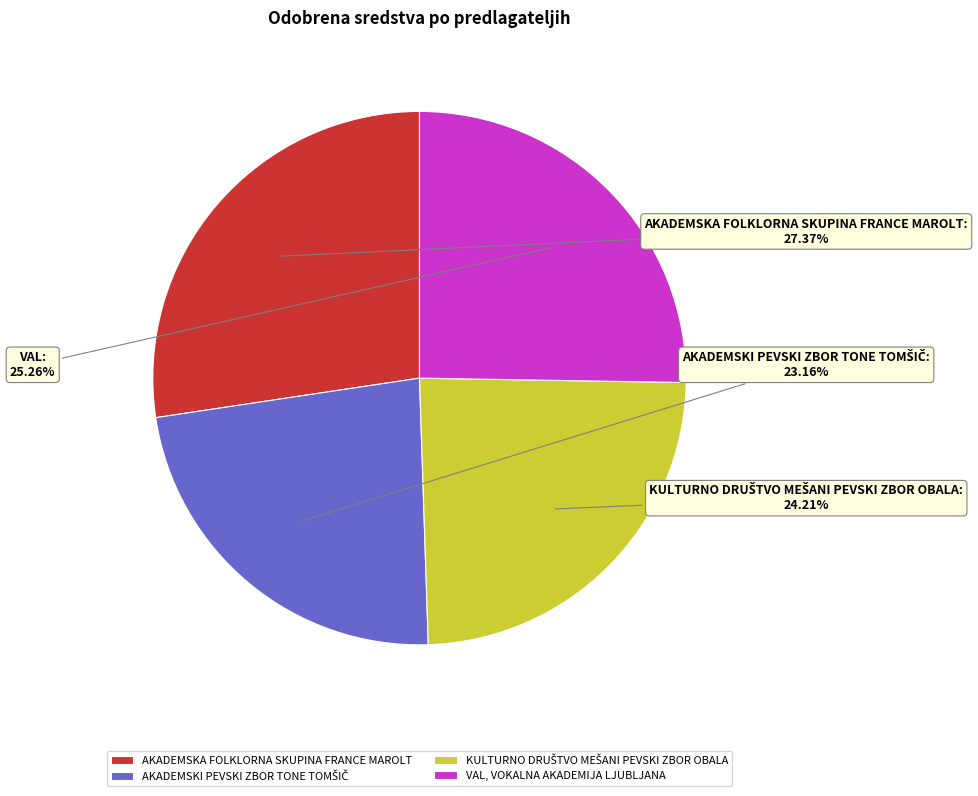

Which category has the biggest portion of the pie?

AKADEMSKA FOLKLORNA SKUPINA FRANCE MAROLT